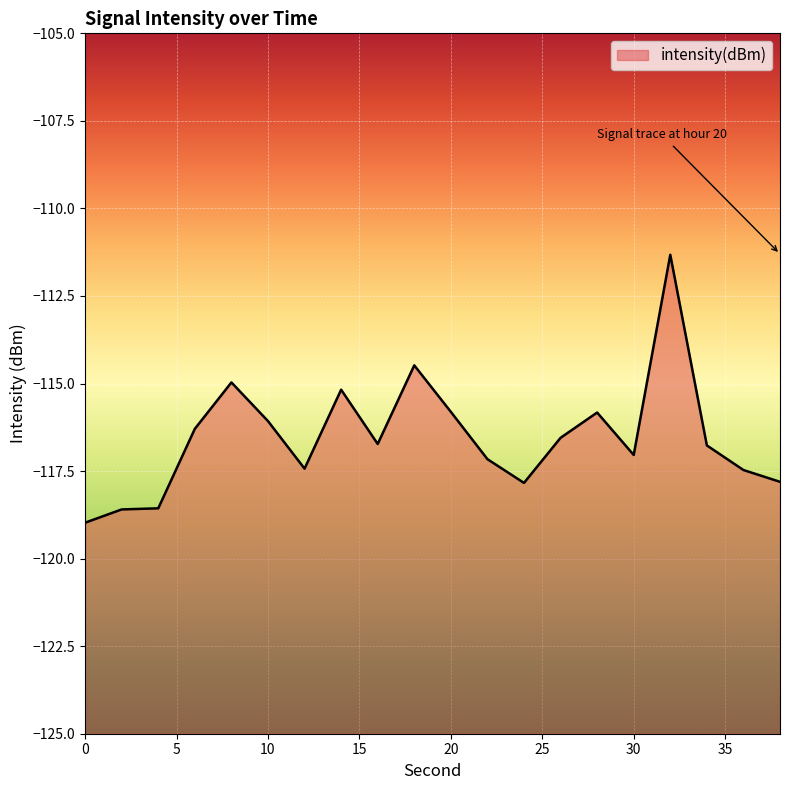

What is the change in value from 32 to 38?

-6.5